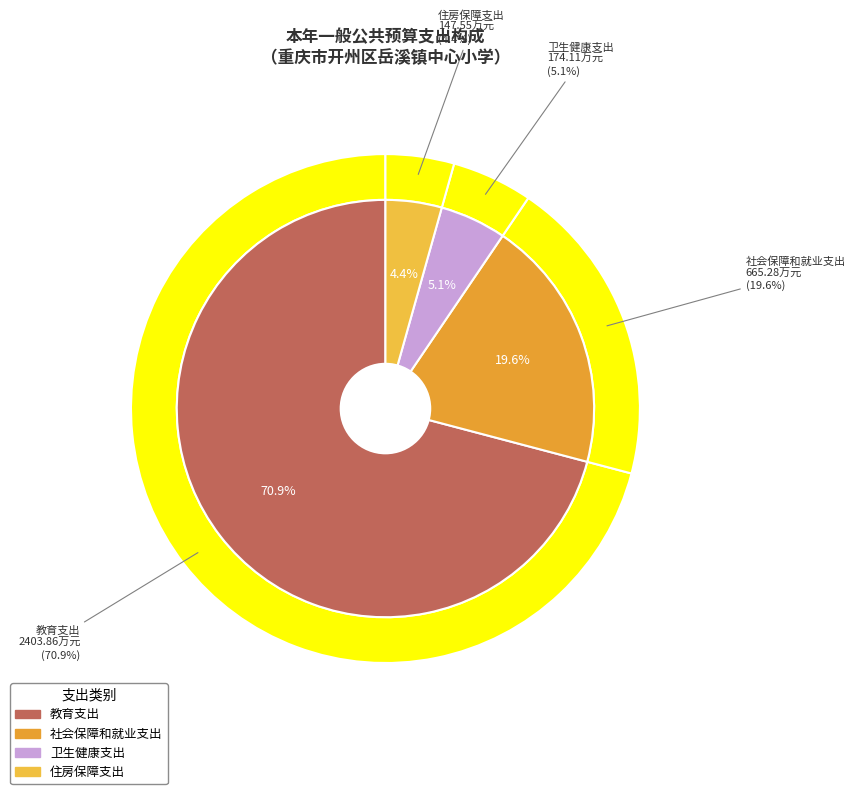

Does any single category account for the majority?

Yes